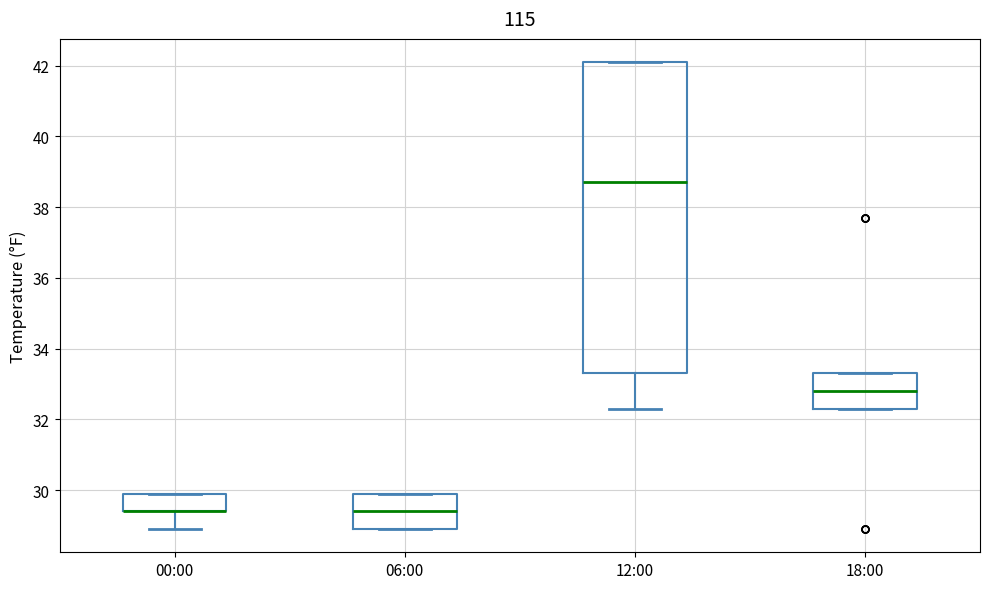

Comparing the boxes themselves (not the whiskers), which one is the tallest?

12:00